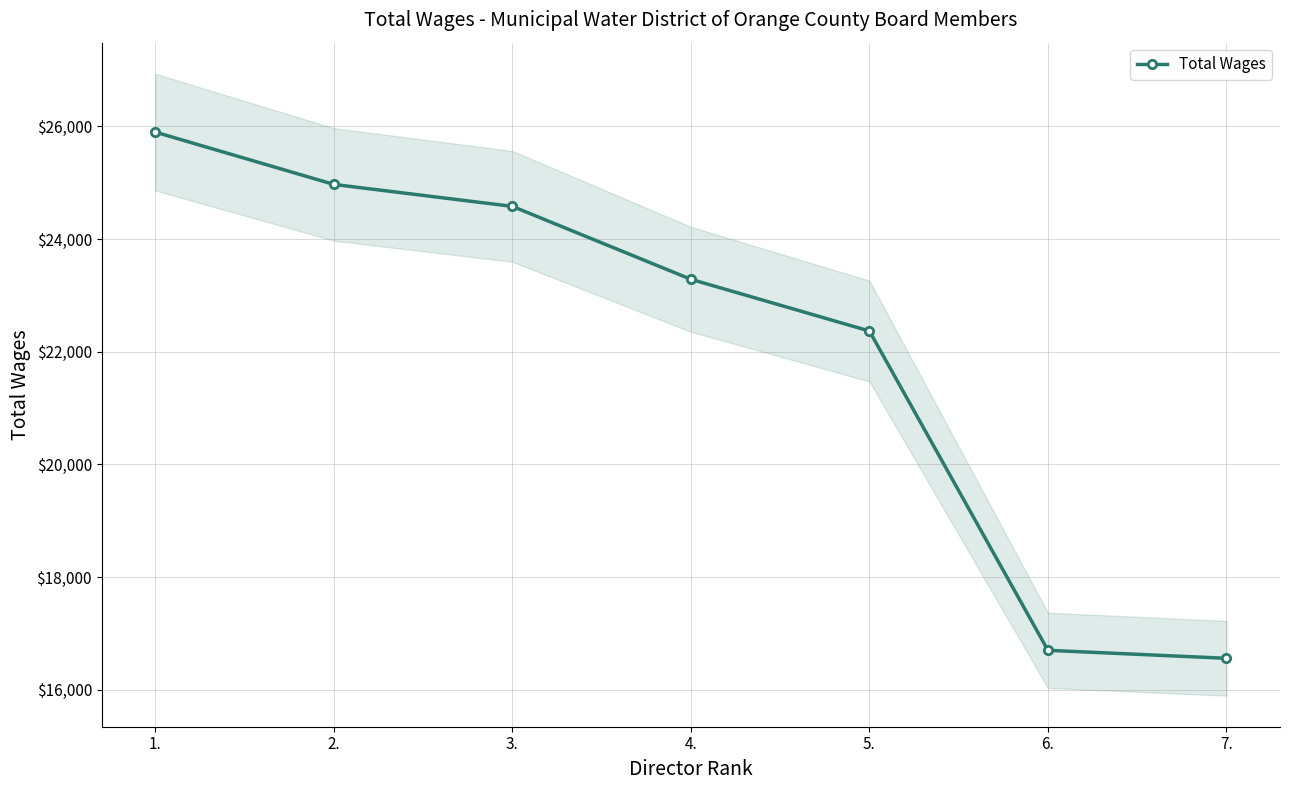

What is the maximum value shown in the chart?

25898